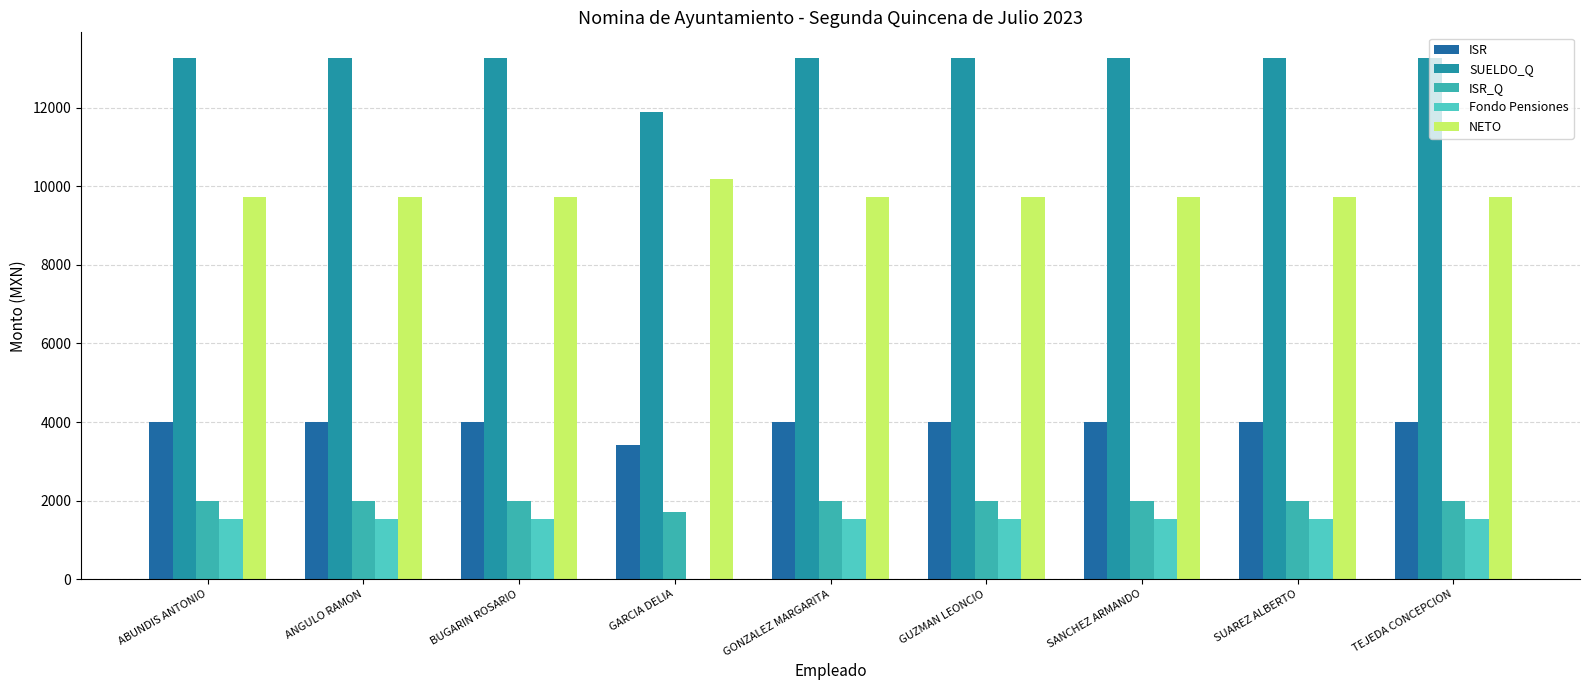

True or false: ISR_Q has a value of 418.1 at GARCIA DELIA.

False